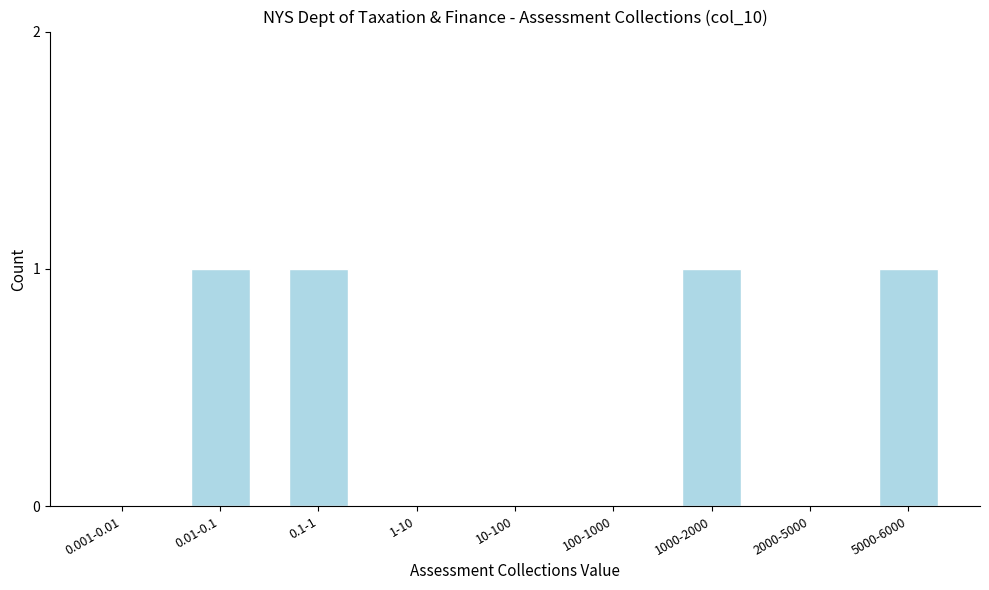

Reading left to right, extract all data points from this chart.

0.001-0.01=0	0.01-0.1=1	0.1-1=1	1-10=0	10-100=0	100-1000=0	1000-2000=1	2000-5000=0	5000-6000=1